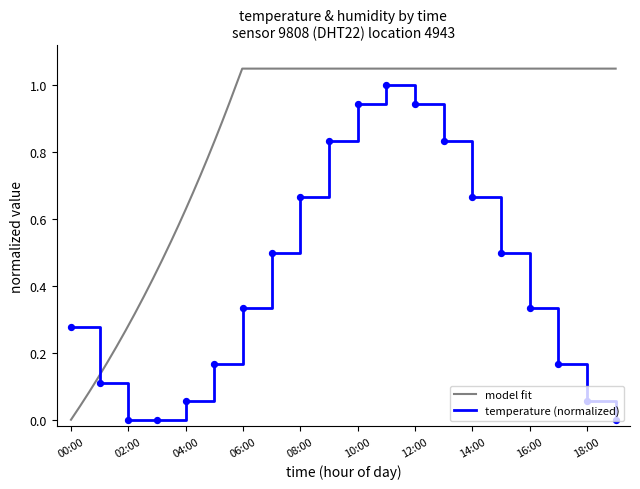

Between 13:00 and 05:00, which is larger?

13:00